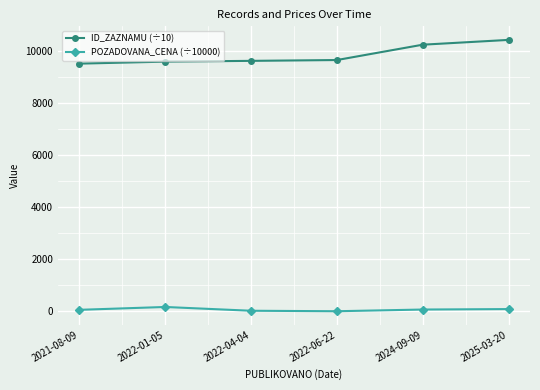

List the series in order of their peak value, highest first.

ID_ZAZNAMU (÷10), POZADOVANA_CENA (÷10000)